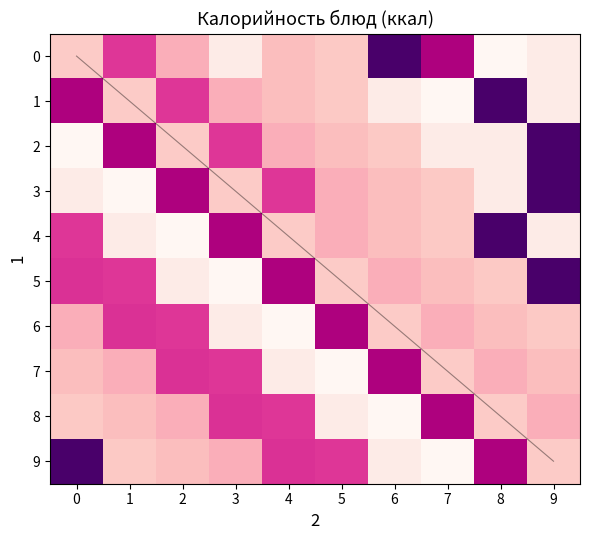

At 9, list the series in order from smallest to largest.

diagonal, 0, 1, 4, 9, 6, 7, 8, 2, 3, 5